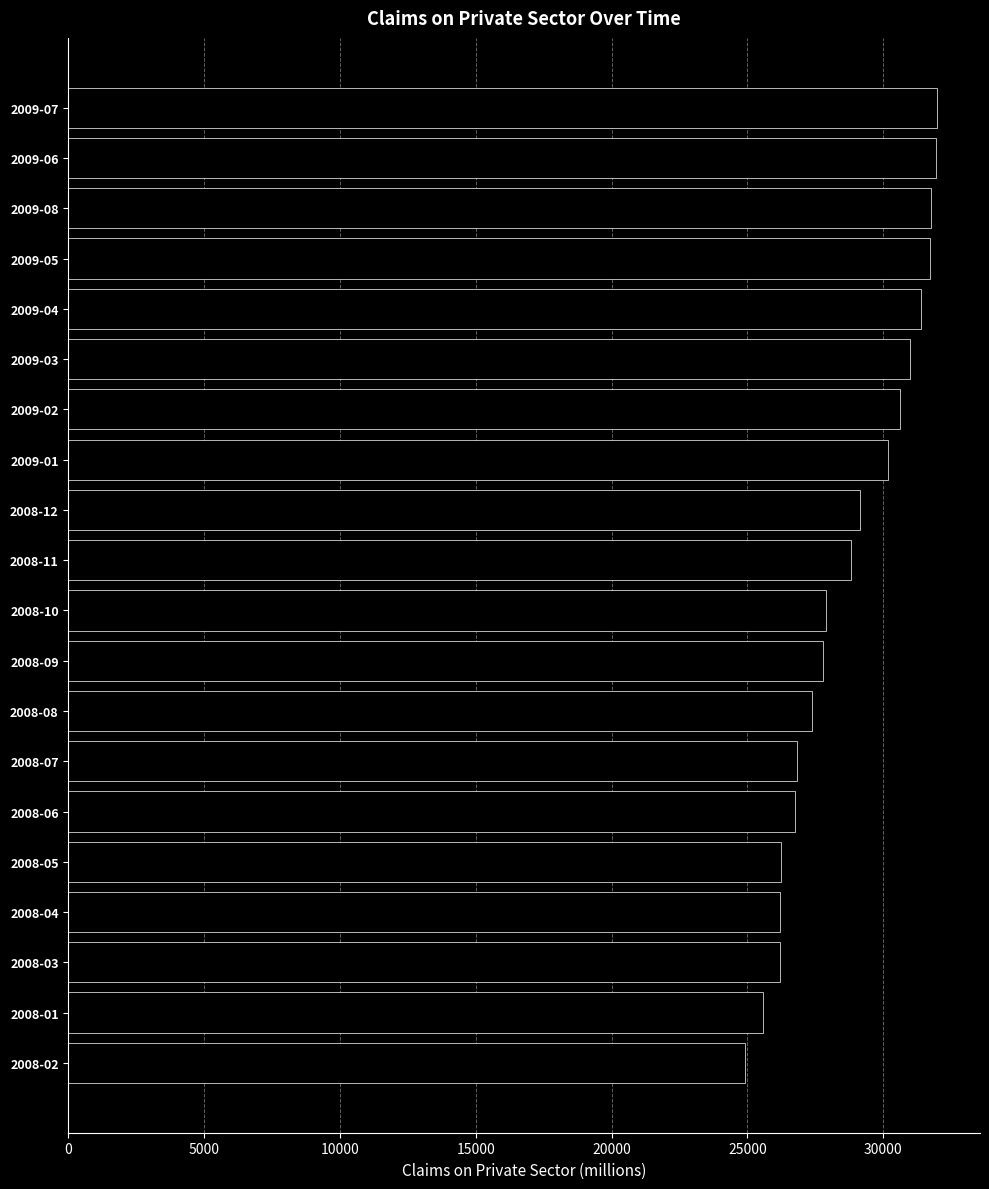

What is the difference between the maximum and minimum values?

7049.0